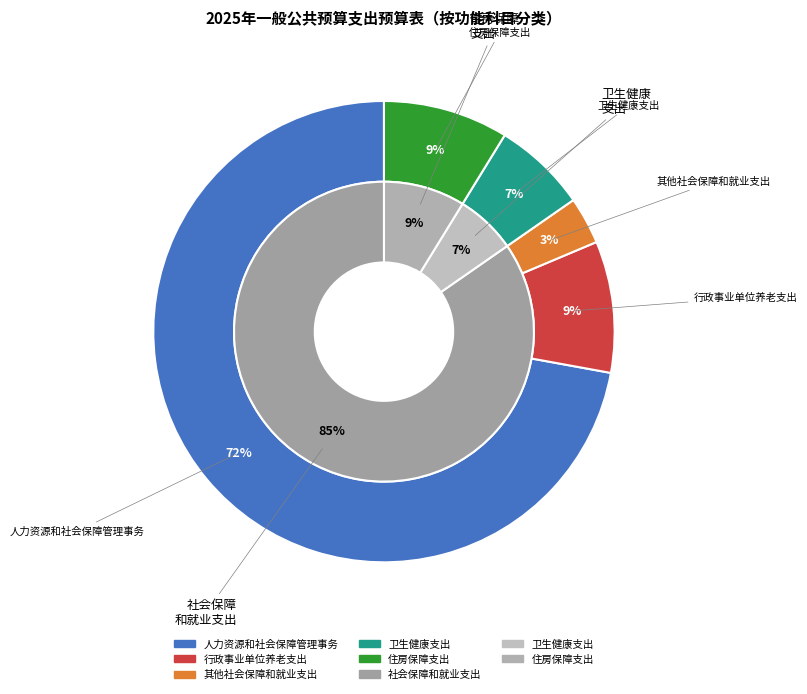

What is the majority slice?

人力资源和社会保障管理事务